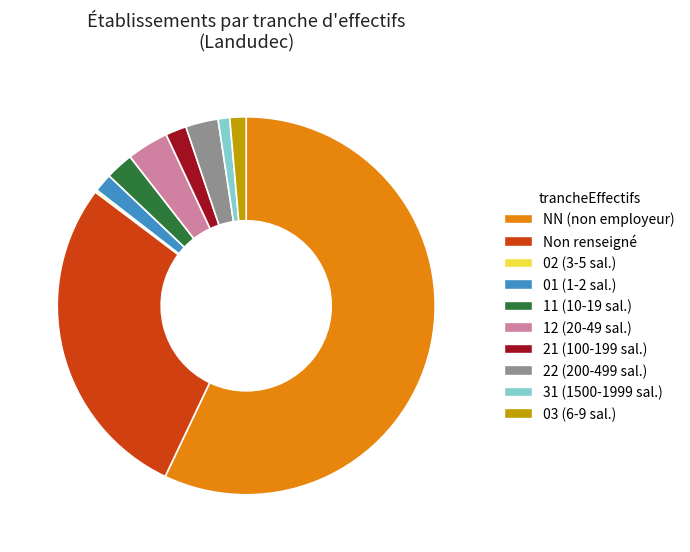

The NN (non employeur) slice represents 46% of the pie. True or false?

False